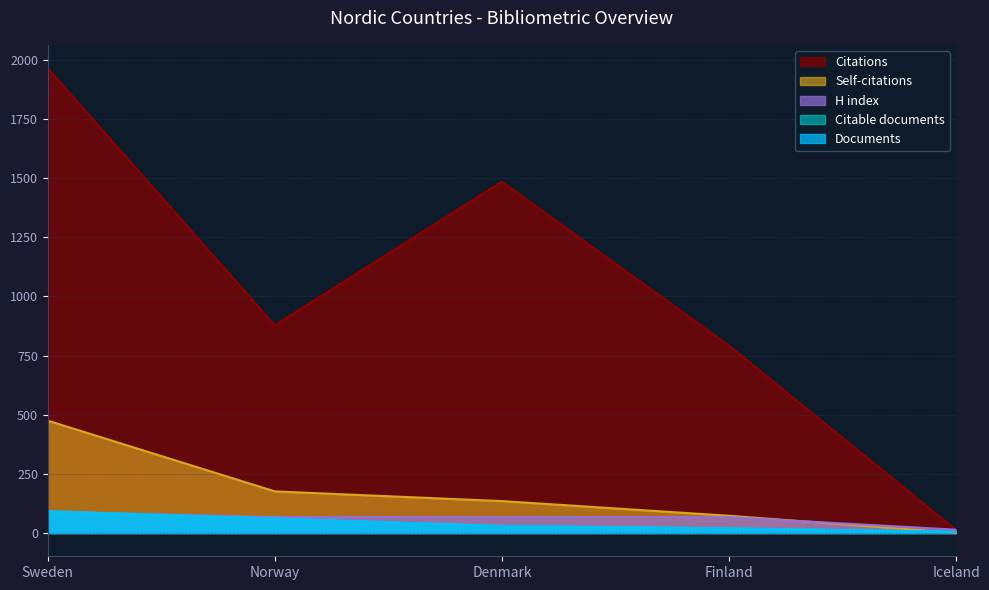

True or false: Citations has a value of 792 at Finland.

True